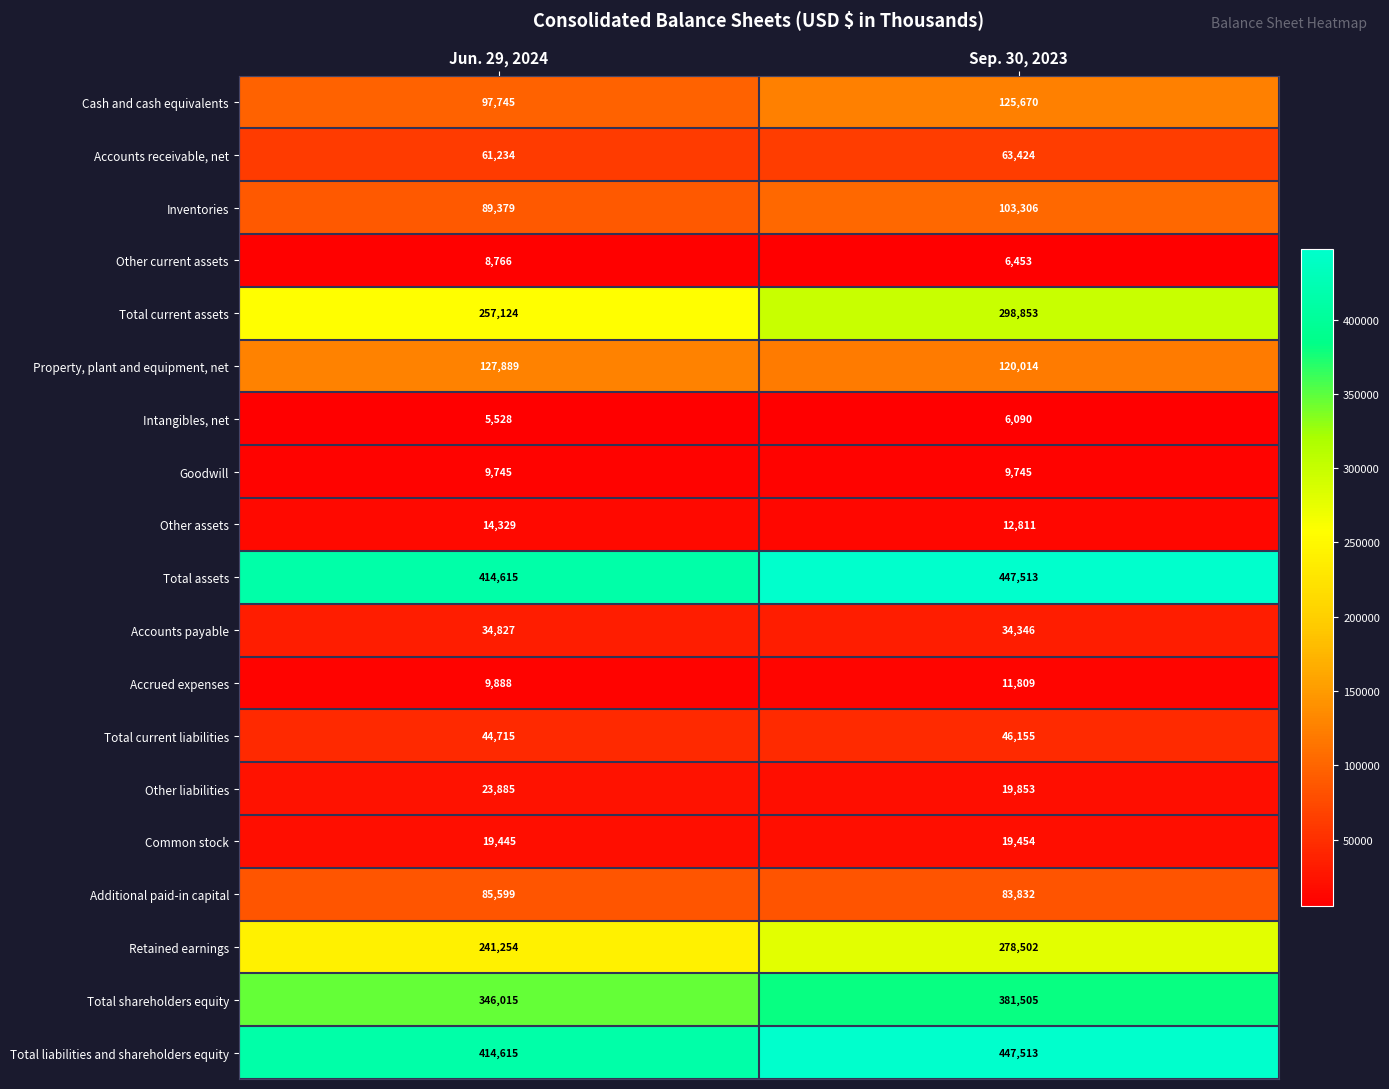

Which label corresponds to the largest value in the chart?

Sep. 30, 2023